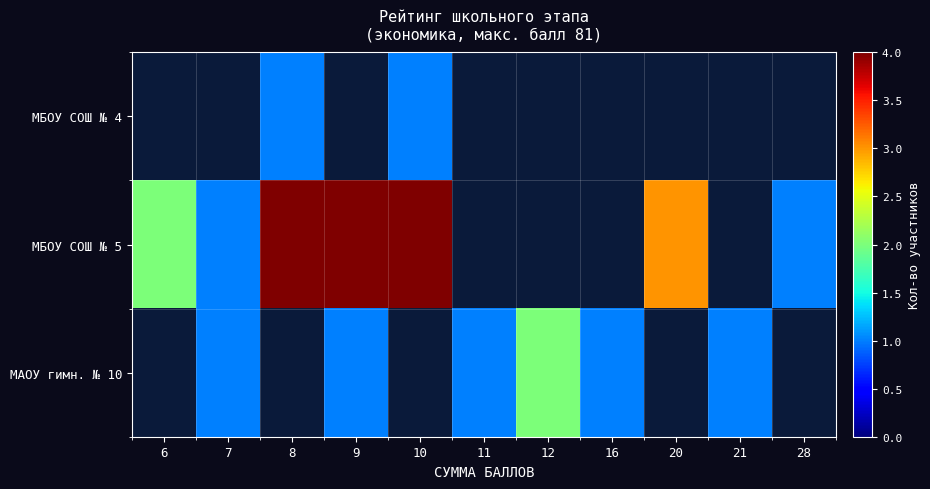

Is it true that МБОУ СОШ № 5 equals 5.0 at 8?

True